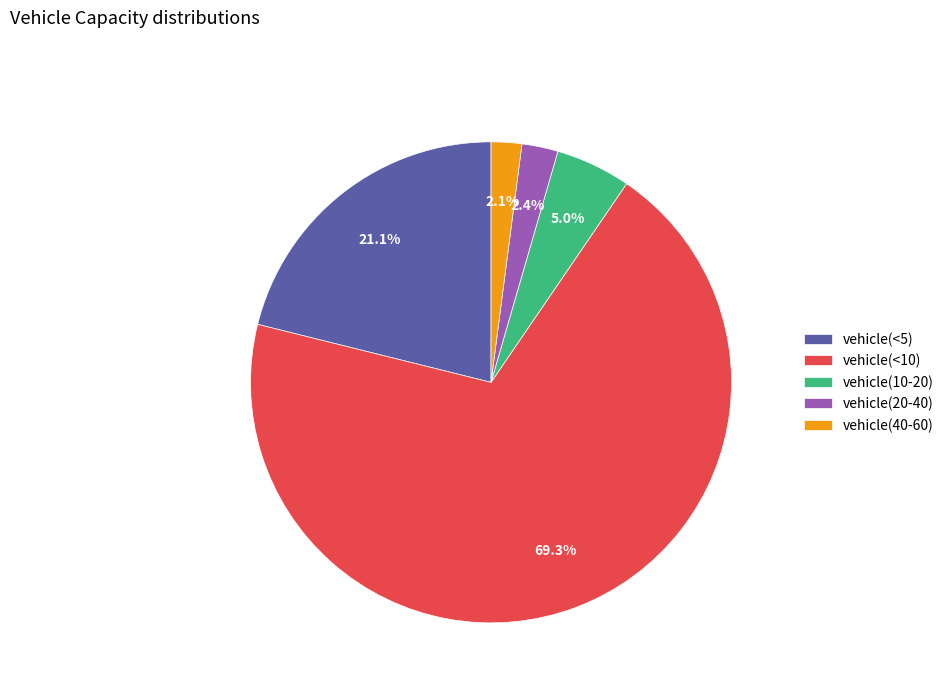

To the nearest percent, what percentage of the pie is vehicle(<10)?

69%